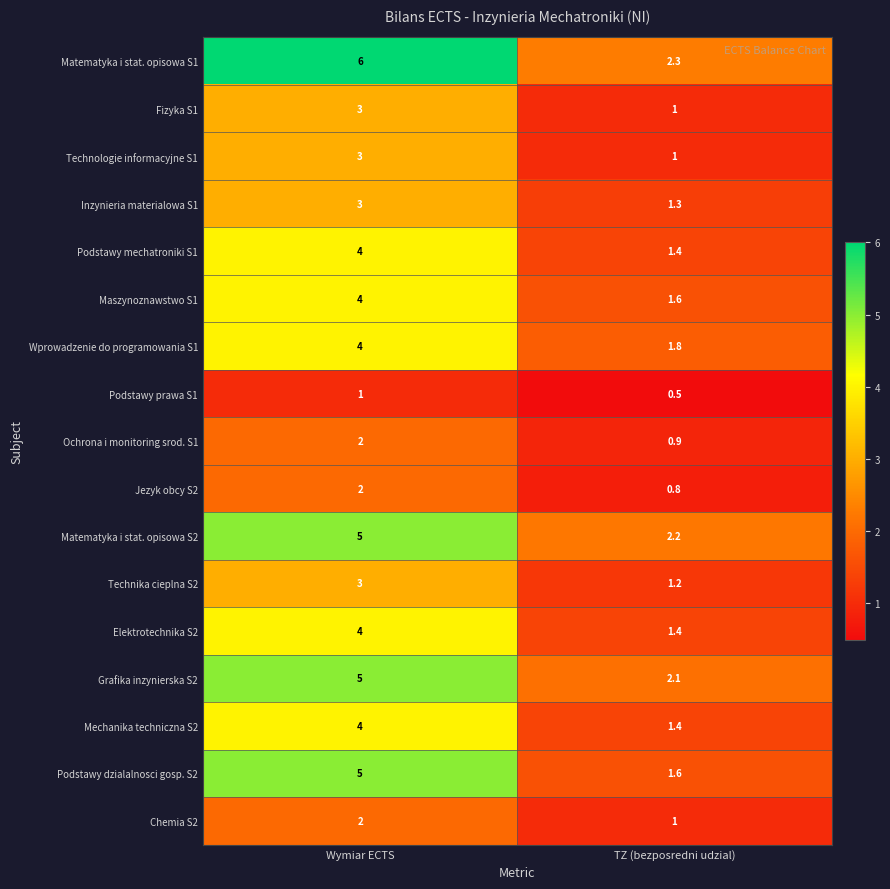

Read the Maszynoznawstwo S1 value at TZ (bezposredni udzial).

1.6